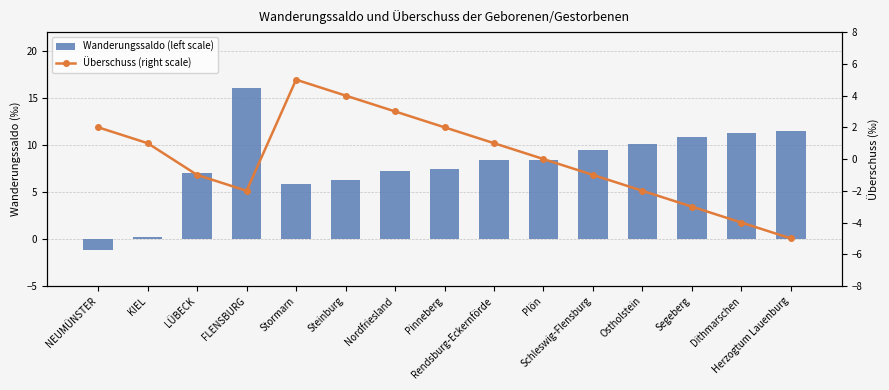

How many data points does each series have?

15